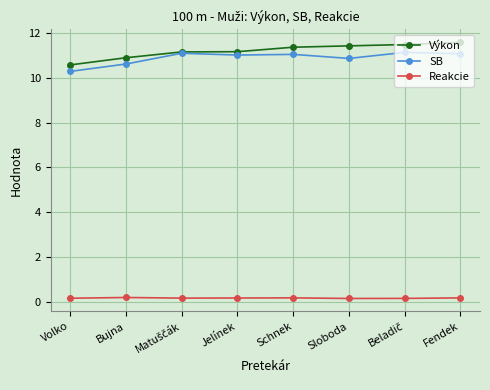

True or false: SB and Reakcie cross at least once.

False